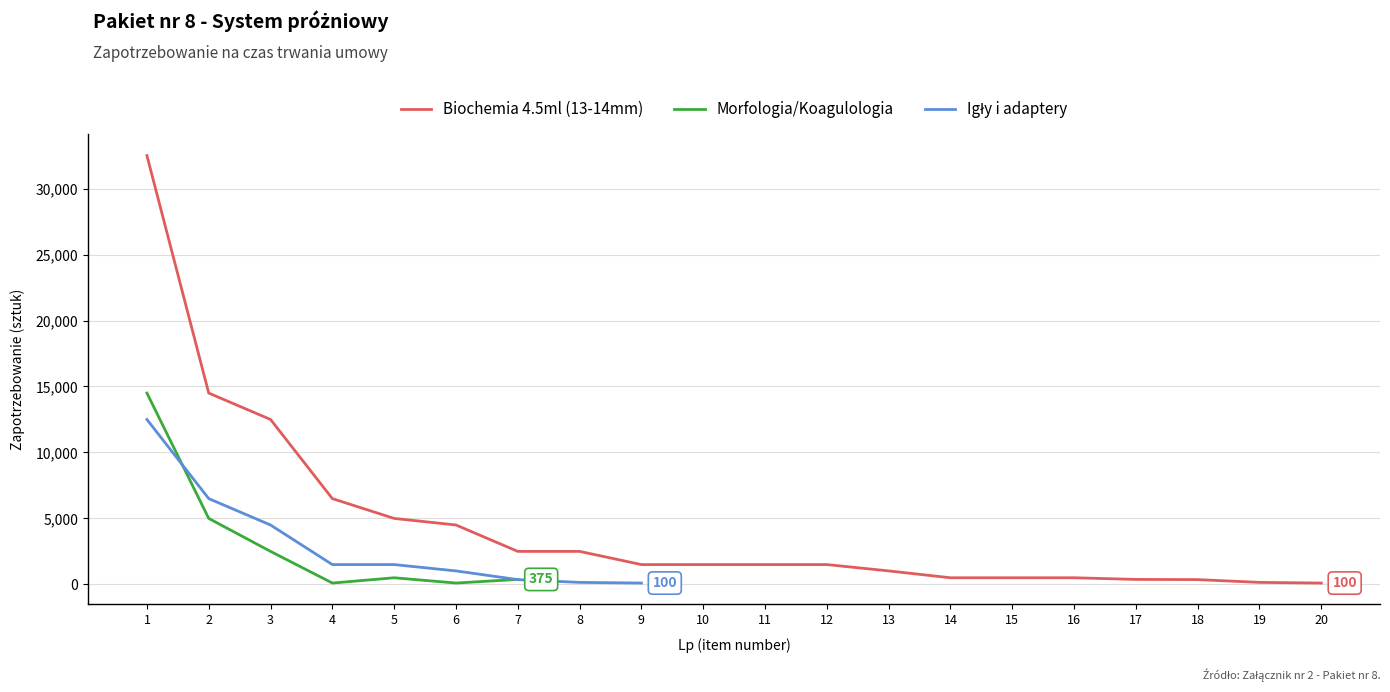

Does the chart have visible grid lines?

Yes